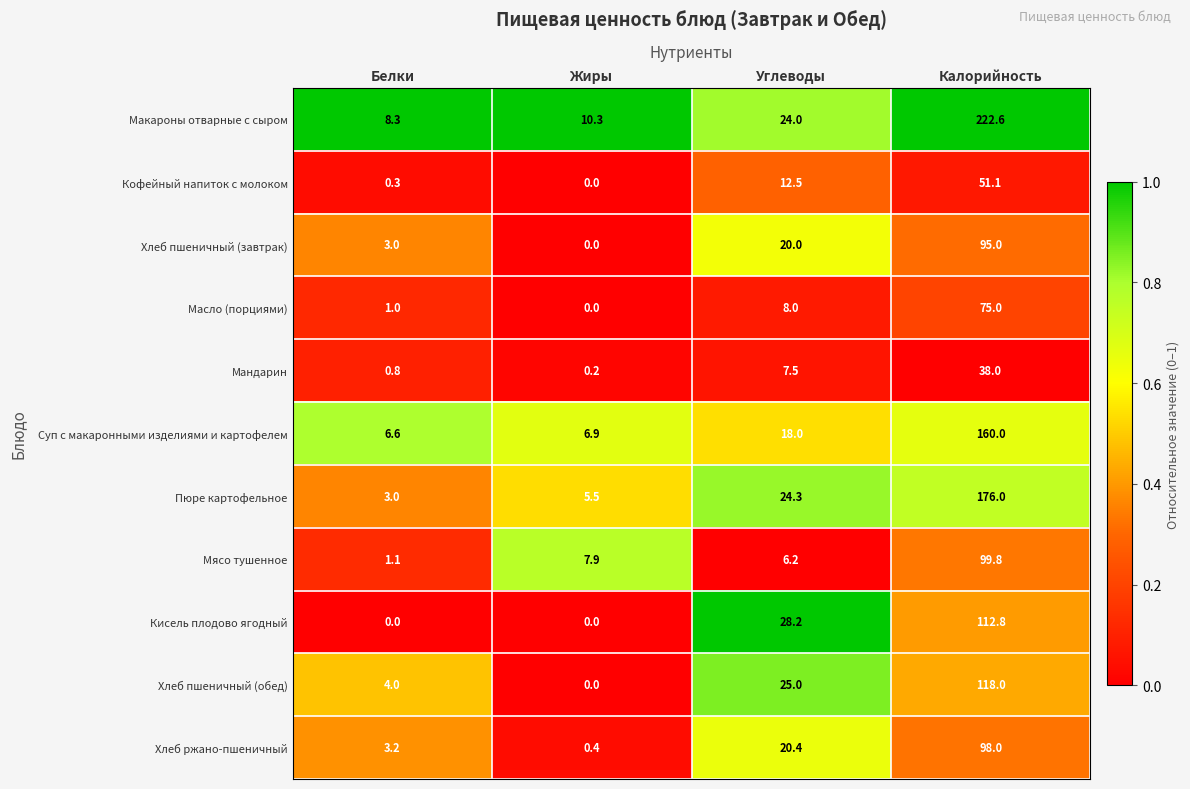

Rank the series by their maximum value, from lowest to highest.

Мандарин, Кофейный напиток с молоком, Масло (порциями), Хлеб пшеничный (завтрак), Хлеб ржано-пшеничный, Мясо тушенное, Кисель плодово ягодный, Хлеб пшеничный (обед), Суп с макаронными изделиями и картофелем, Пюре картофельное, Макароны отварные с сыром